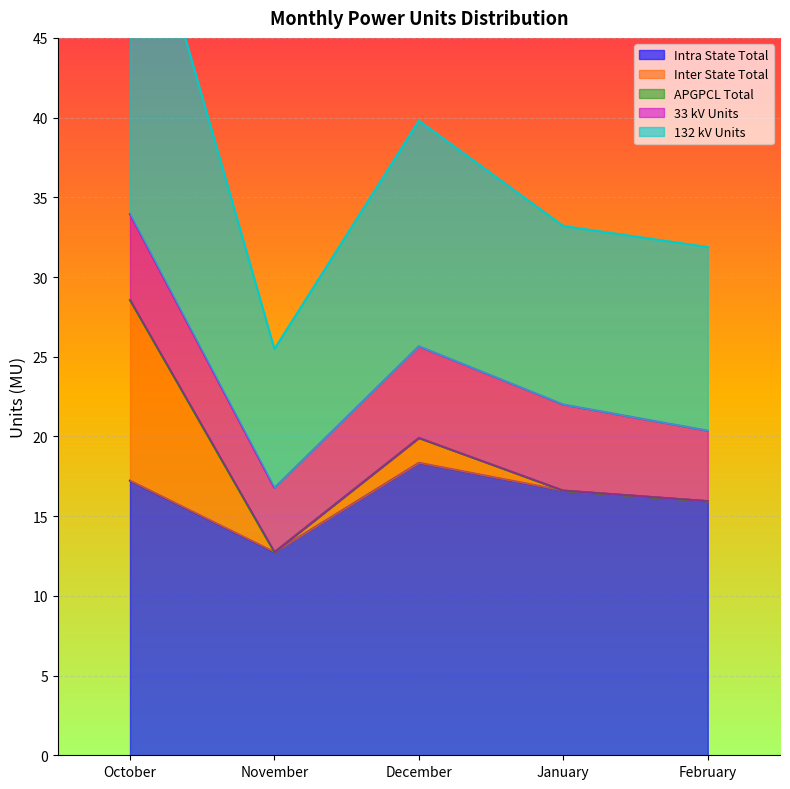

Which series changed the most between November and January?

Intra State Total